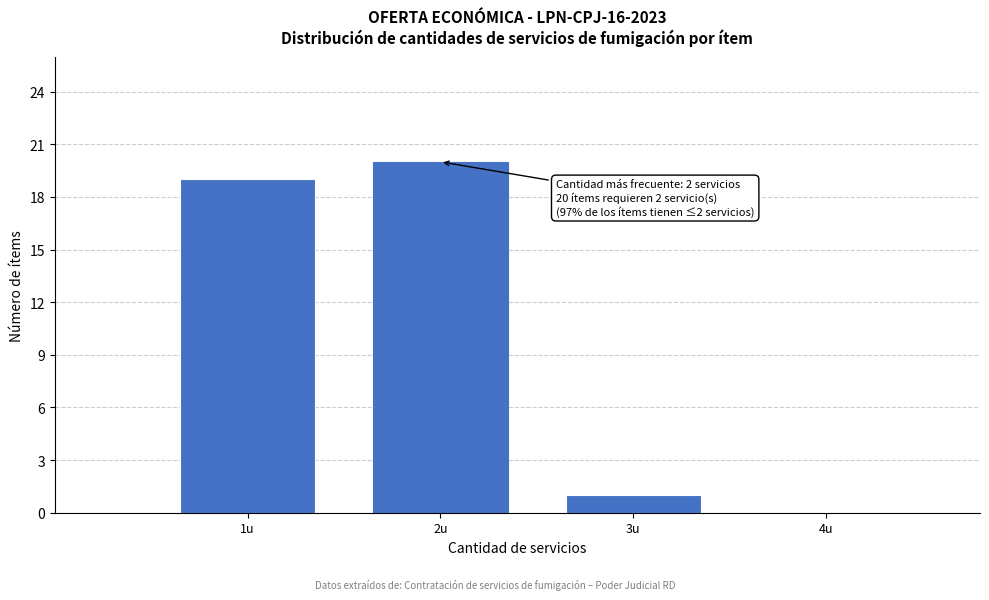

Which range on the x-axis has the tallest bar?

1.5 to 2.5